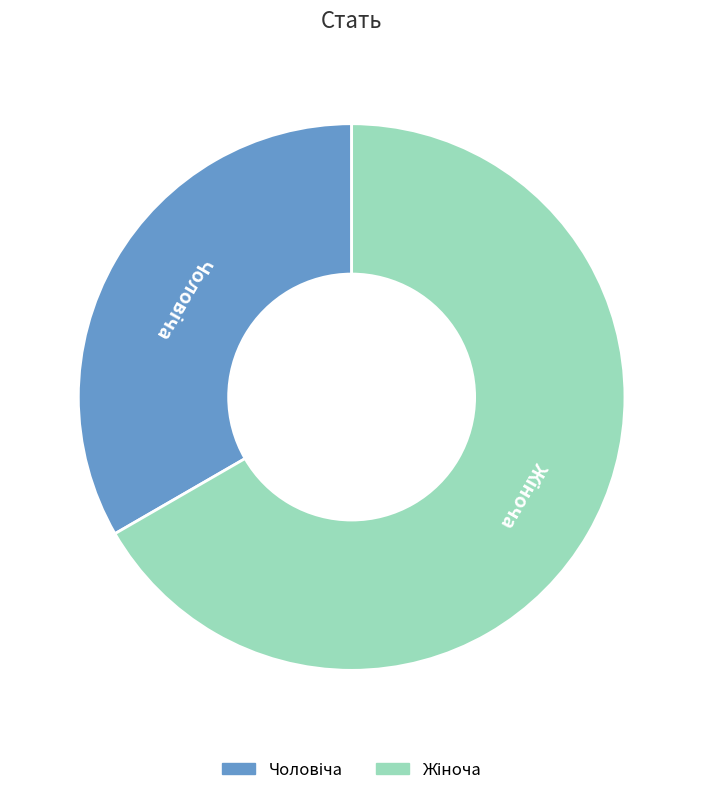

Is there a majority slice in this chart?

Yes